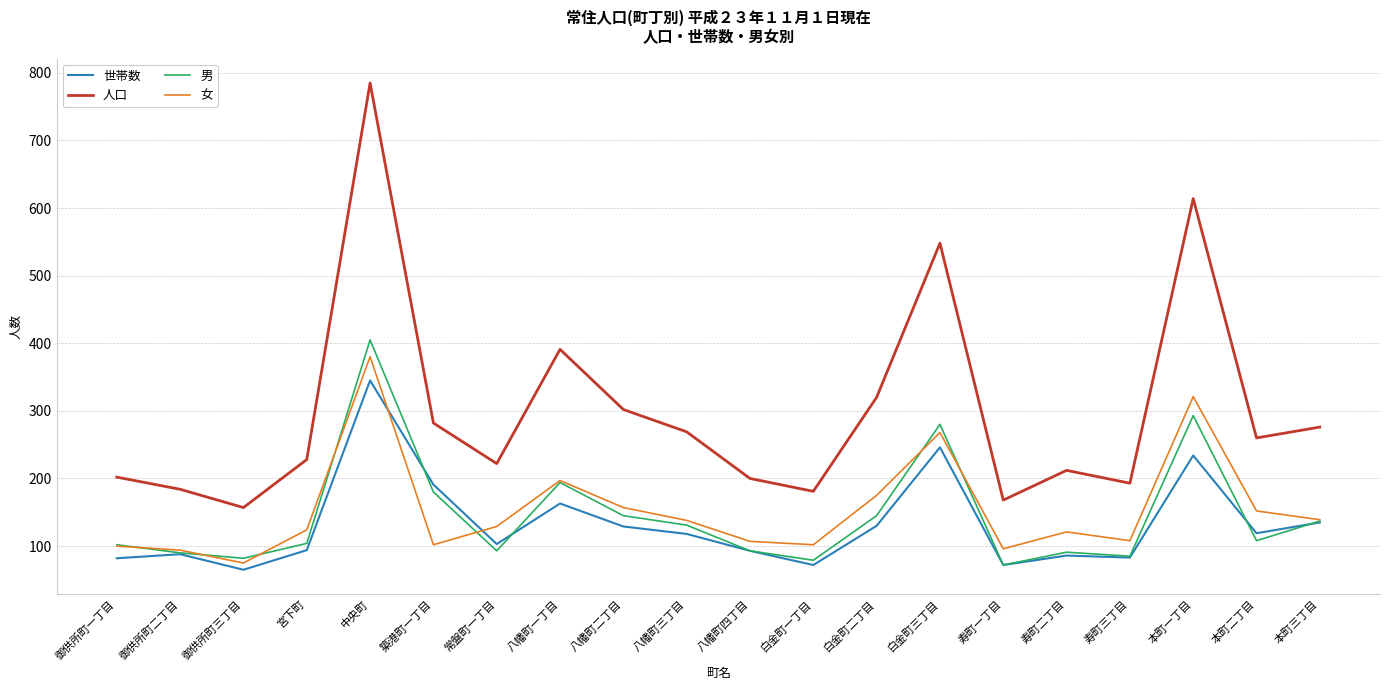

What position from the right is 御供所町一丁目?

20